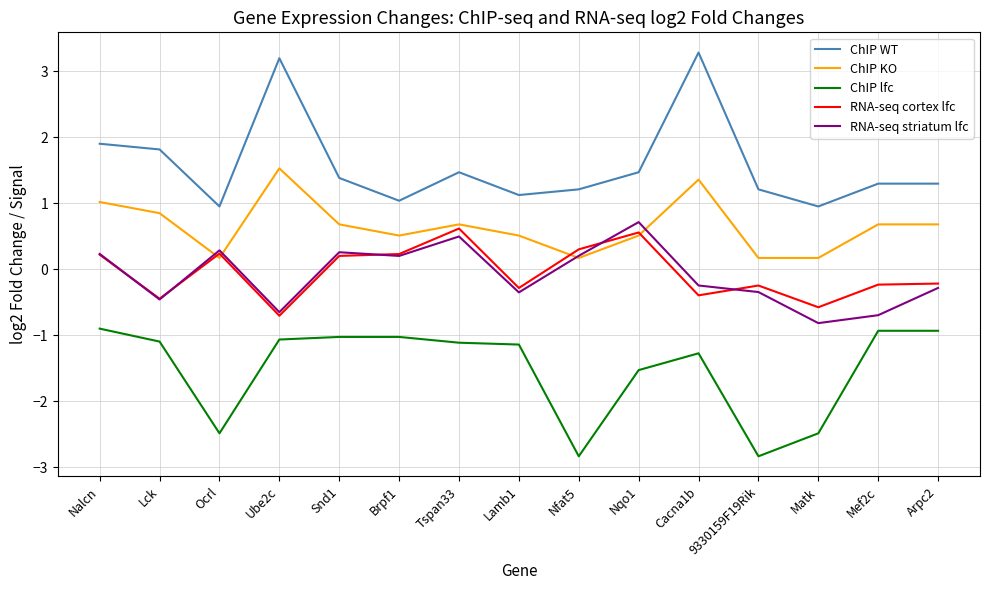

True or false: RNA-seq cortex lfc has more than 1 interior local peaks.

True